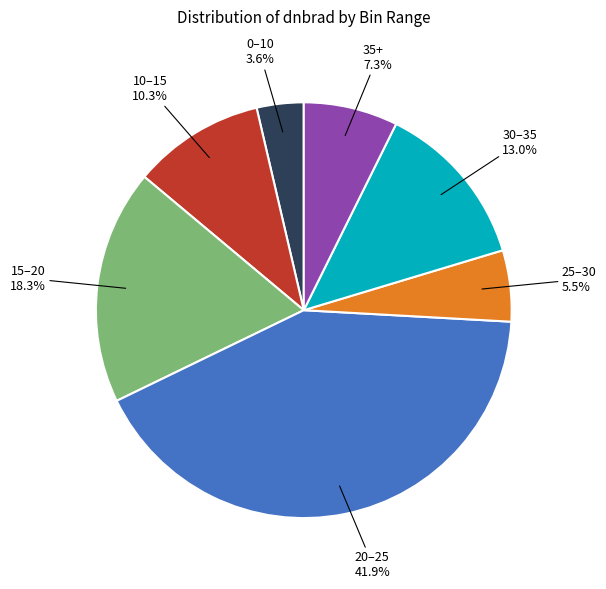

Is there any slice that represents more than half of the pie?

No